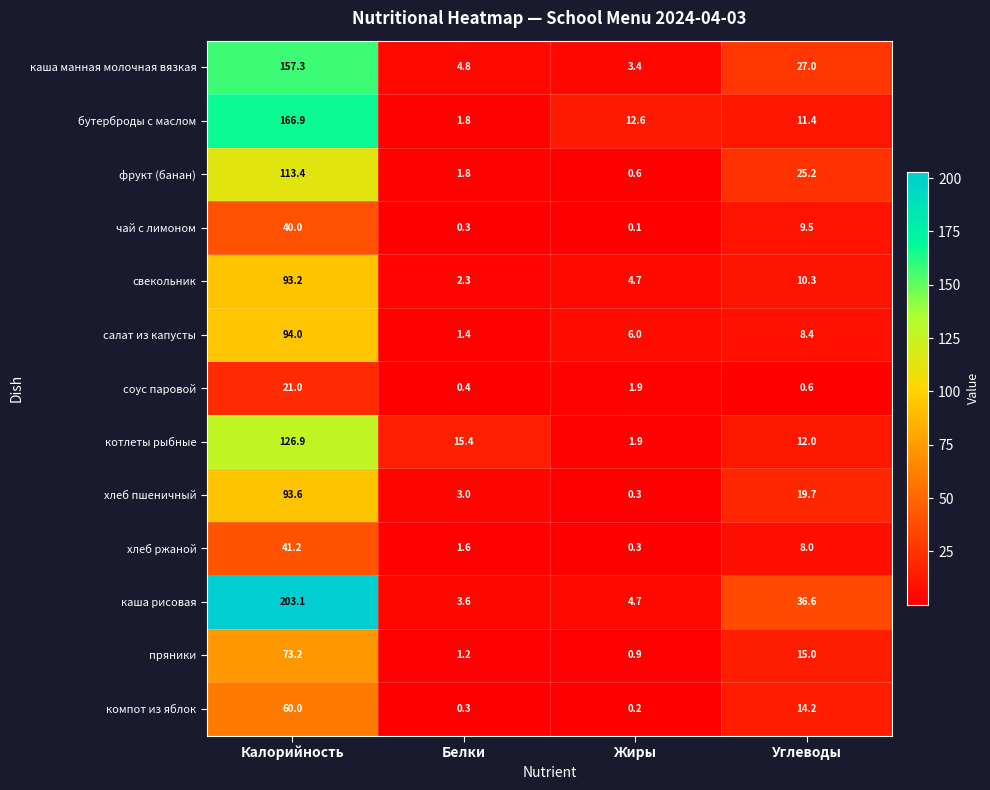

What is the difference between the second highest and second lowest values in the хлеб пшеничный series?

16.7